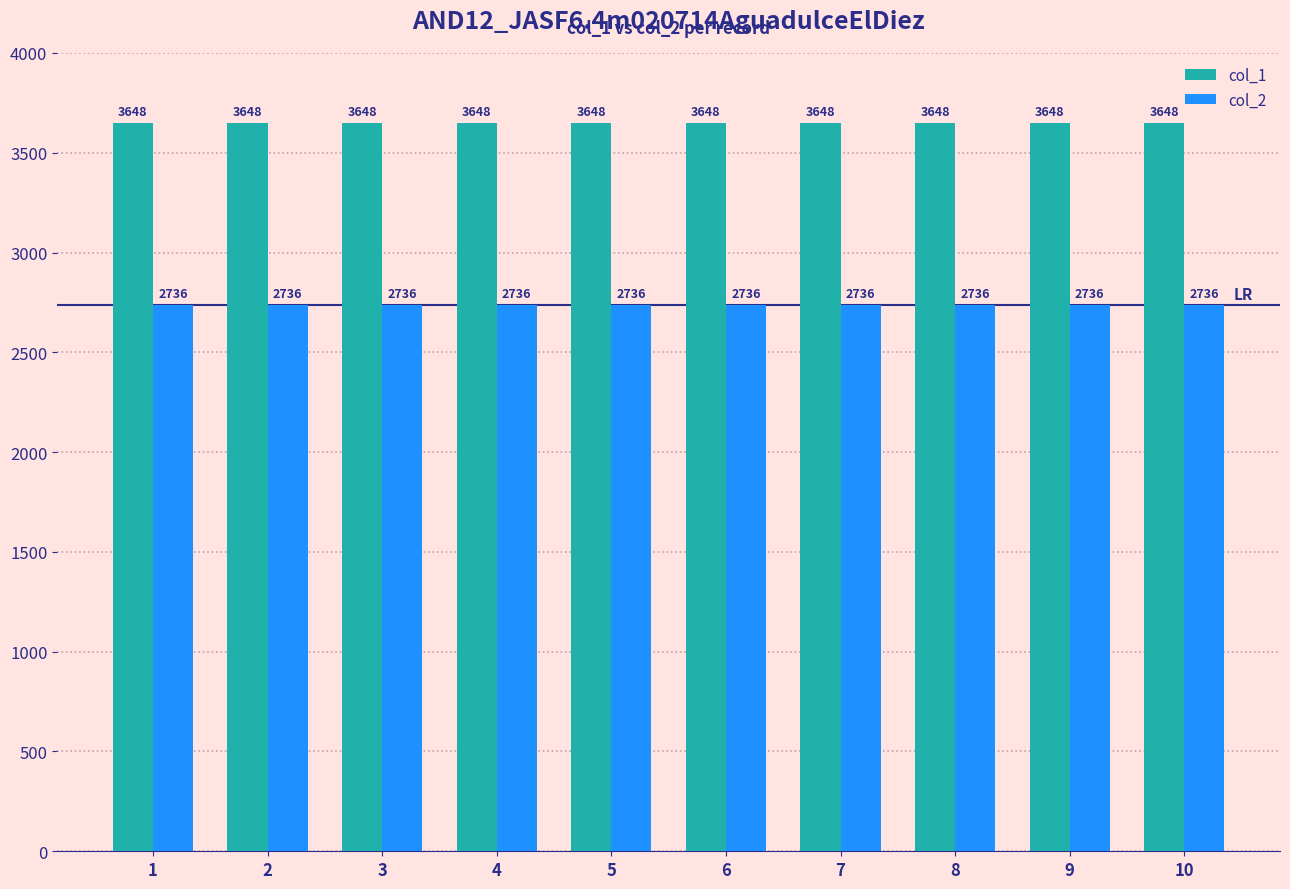

Reading left to right, transcribe all the data shown in this chart.

col_1: 3648	3648	3648	3648	3648	3648	3648	3648	3648	3648
col_2: 2736	2736	2736	2736	2736	2736	2736	2736	2736	2736